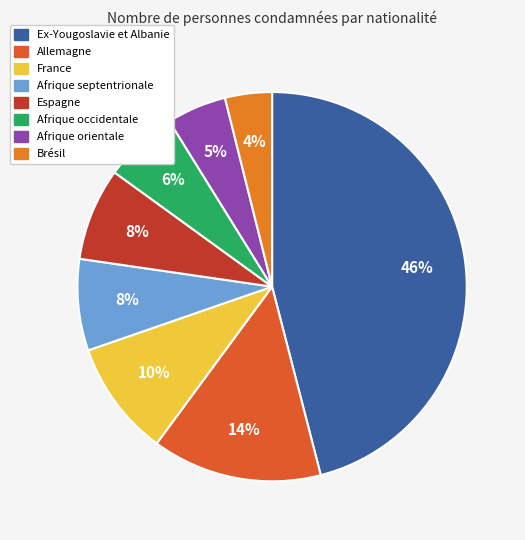

What percentage is the Brésil slice, to the nearest percent?

4%